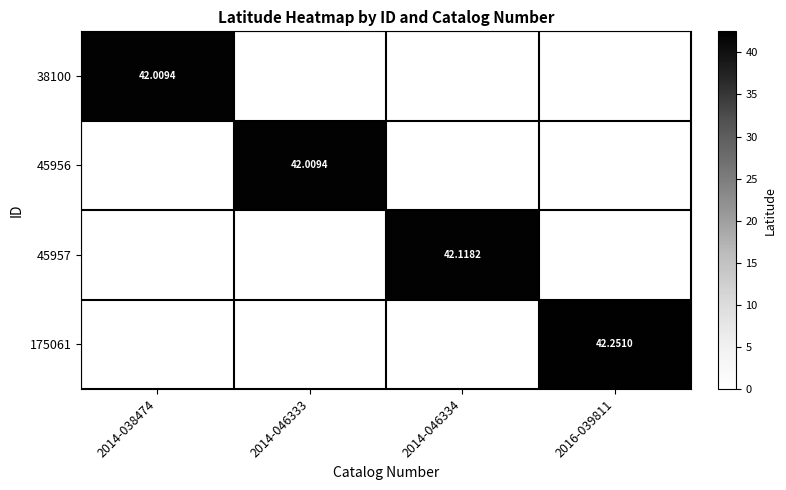

What is the difference between the maximum and minimum values in the 45957 series?

42.1